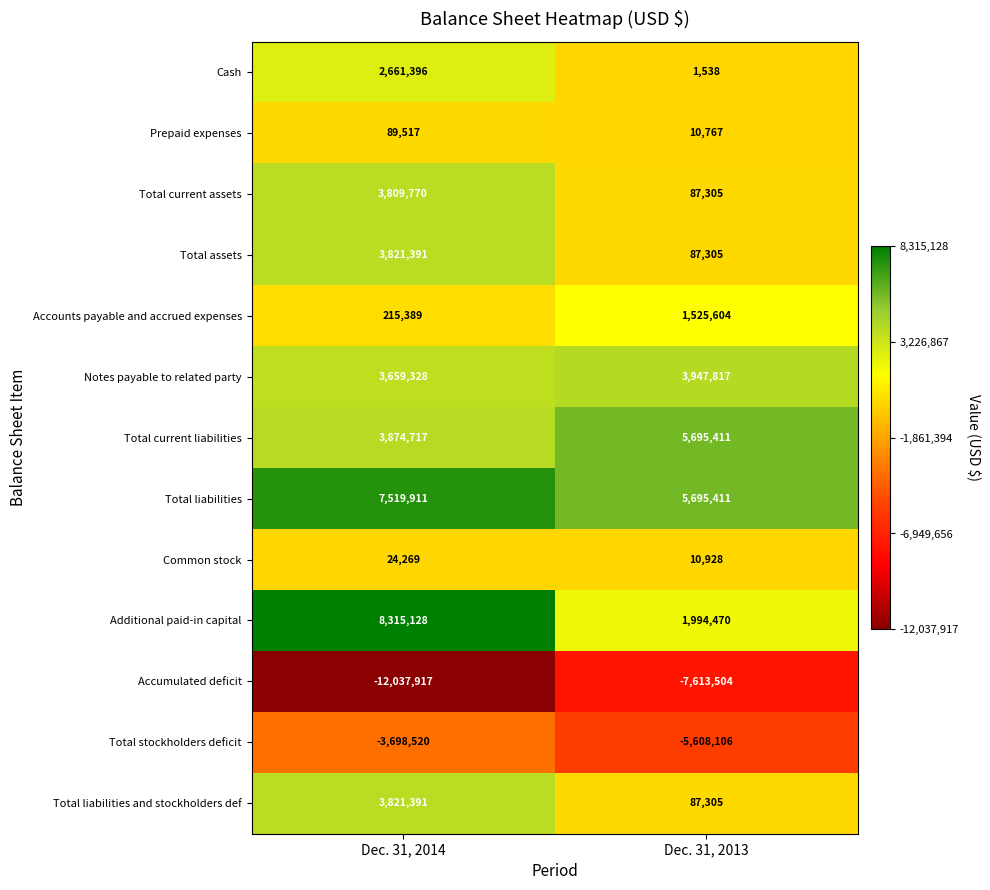

What is the spread (max minus min) of values at Dec. 31, 2014?

20353045